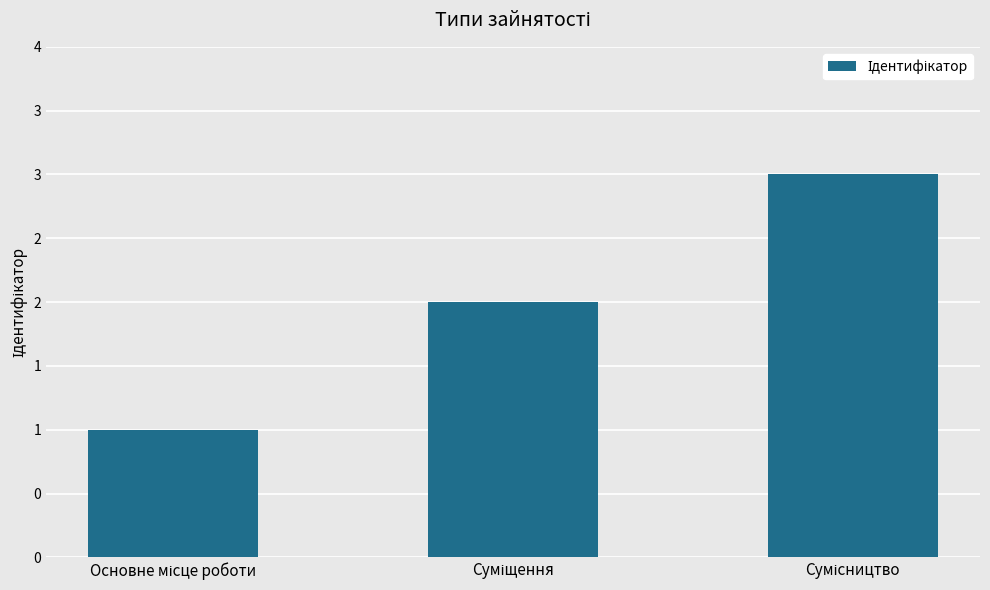

Rank the categories by value from lowest to highest.

Основне місце роботи, Суміщення, Сумісництво